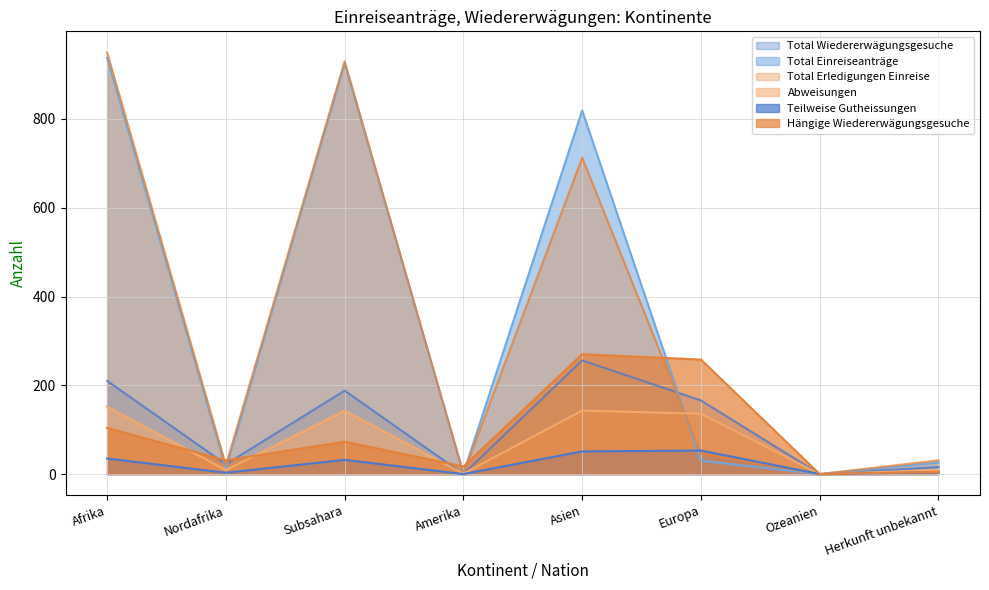

Which has a higher value, Subsahara or Herkunft unbekannt?

Subsahara